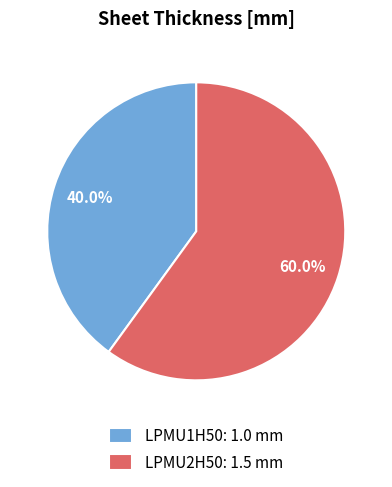

To the nearest percent, what is the average slice percentage?

50%